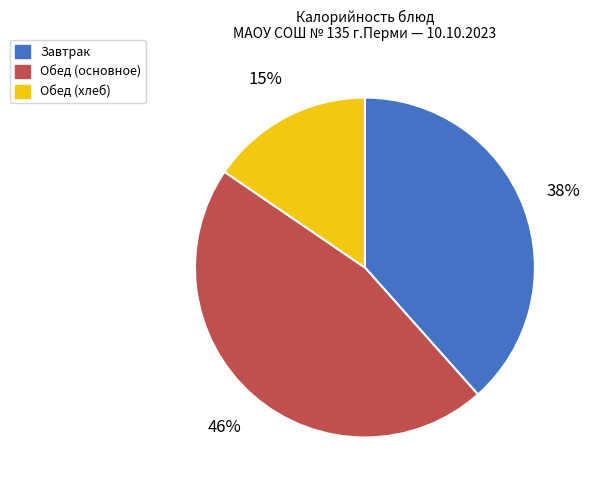

What is the smallest slice in the pie chart?

Обед (хлеб)